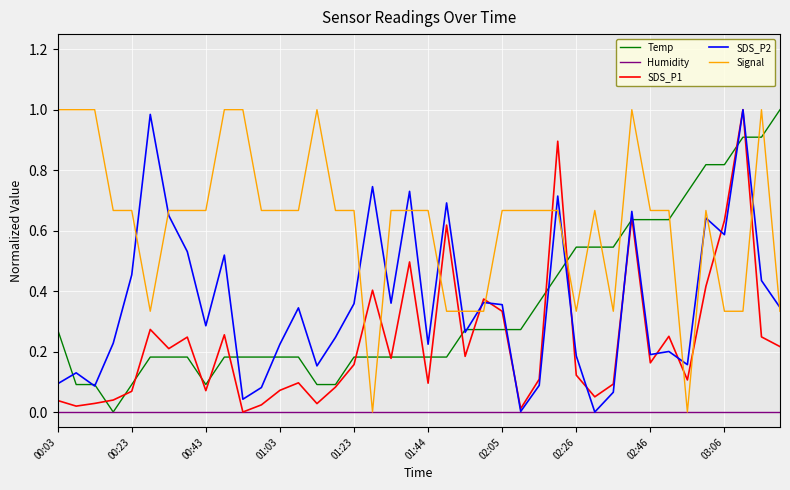

True or false: Temp and Signal intersect in this chart.

True